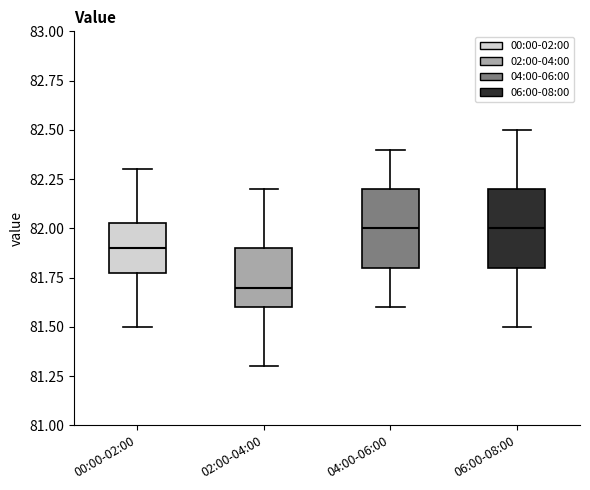

Where does the lower whisker of the box for 02:00-04:00 end on the y-axis? The values are not printed on the chart, so give them approximately, as read against the axis.

81.30